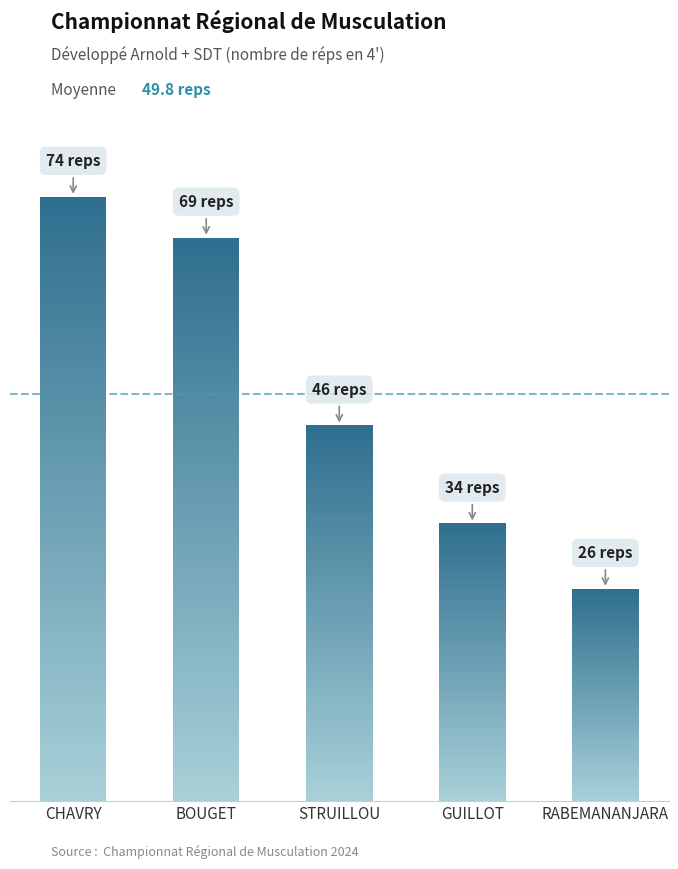

What is the sum of all values?

249